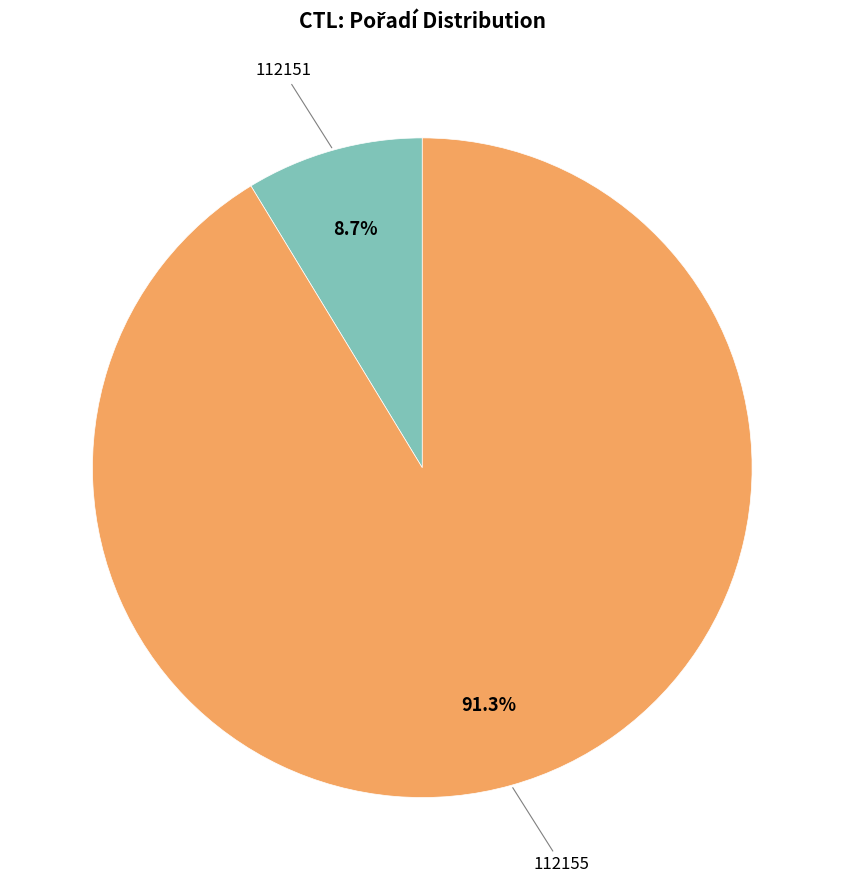

To the nearest percent, what is the difference between the largest and smallest slice percentages?

83%